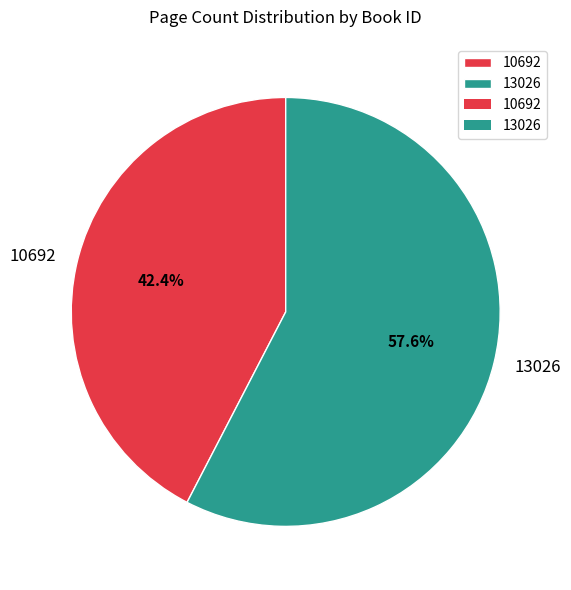

Count the number of slices in the pie.

2